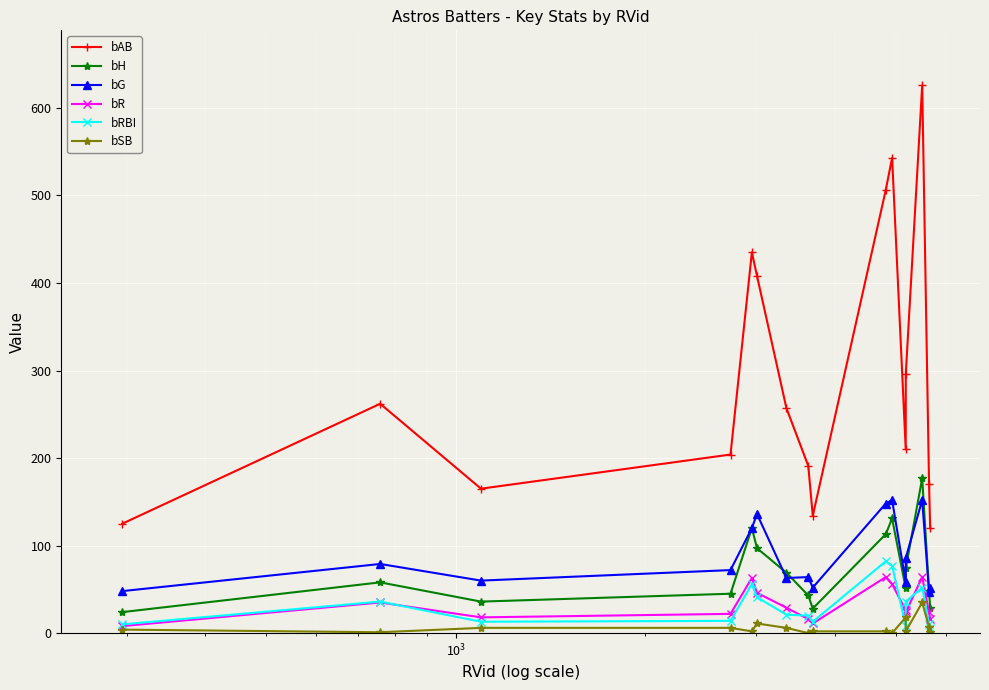

Which series has the largest range (max minus min)?

bAB